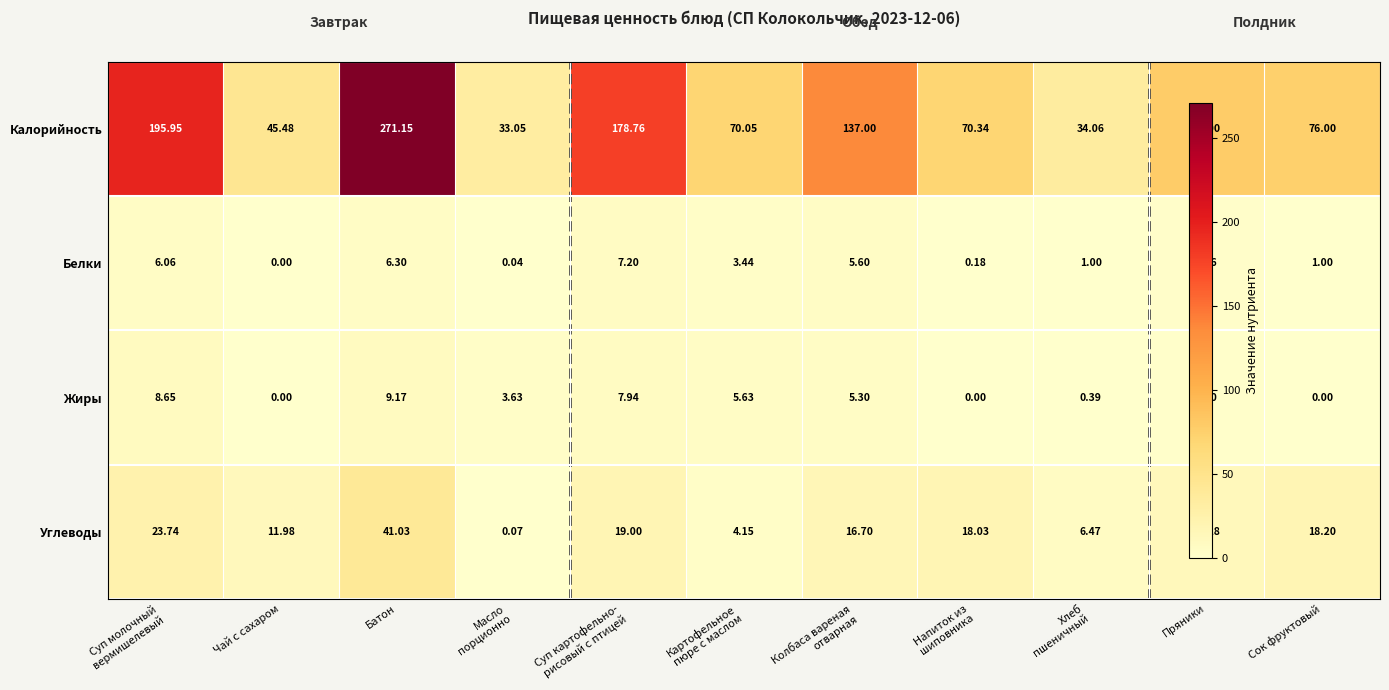

Which series changed the most between Картофельное пюре с маслом and Колбаса вареная отварная?

Калорийность